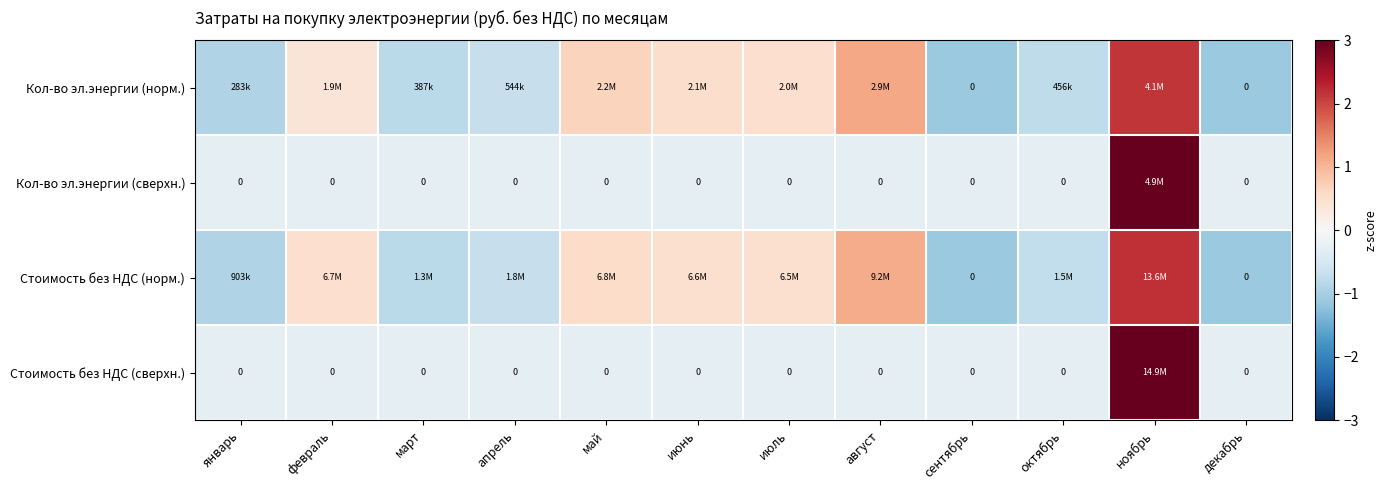

The Кол-во эл.энергии (норм.) series shows 0.3 at август. True or false?

False